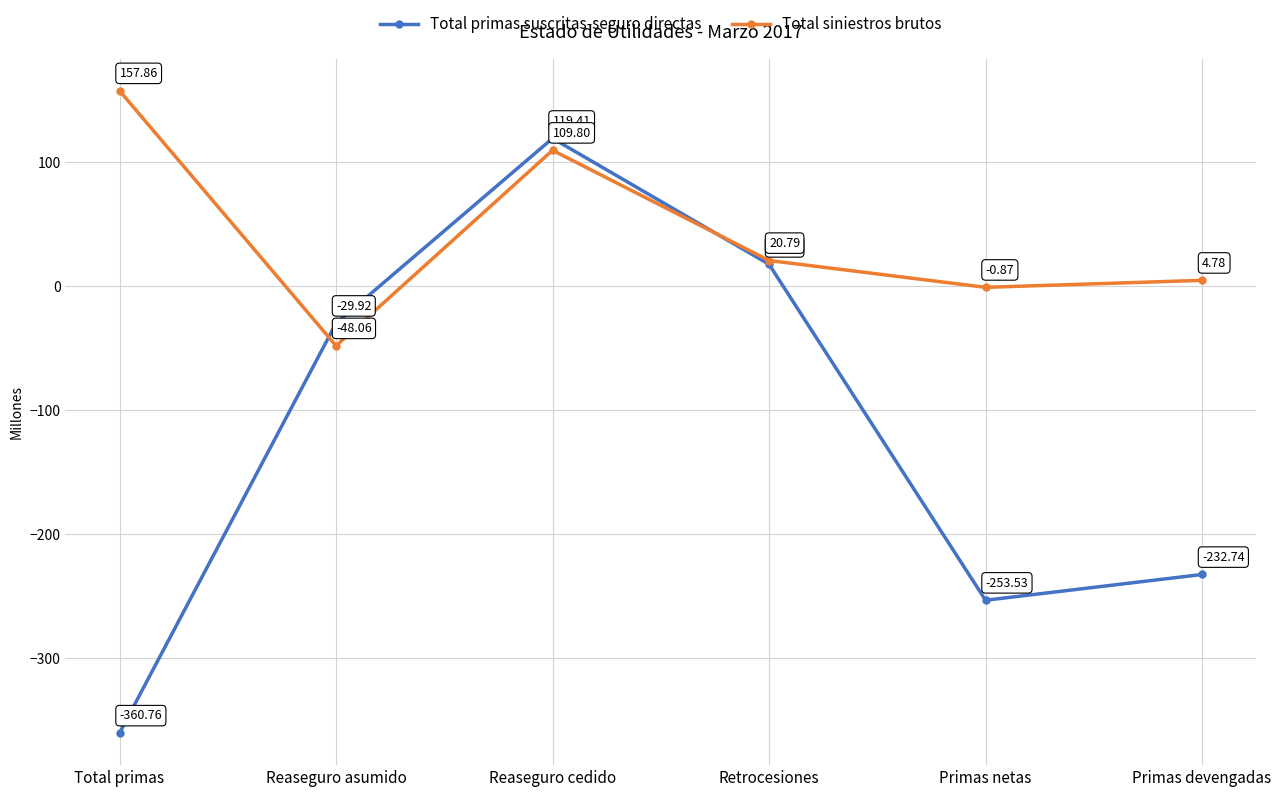

What is the label of the 4th point from the left?

Retrocesiones